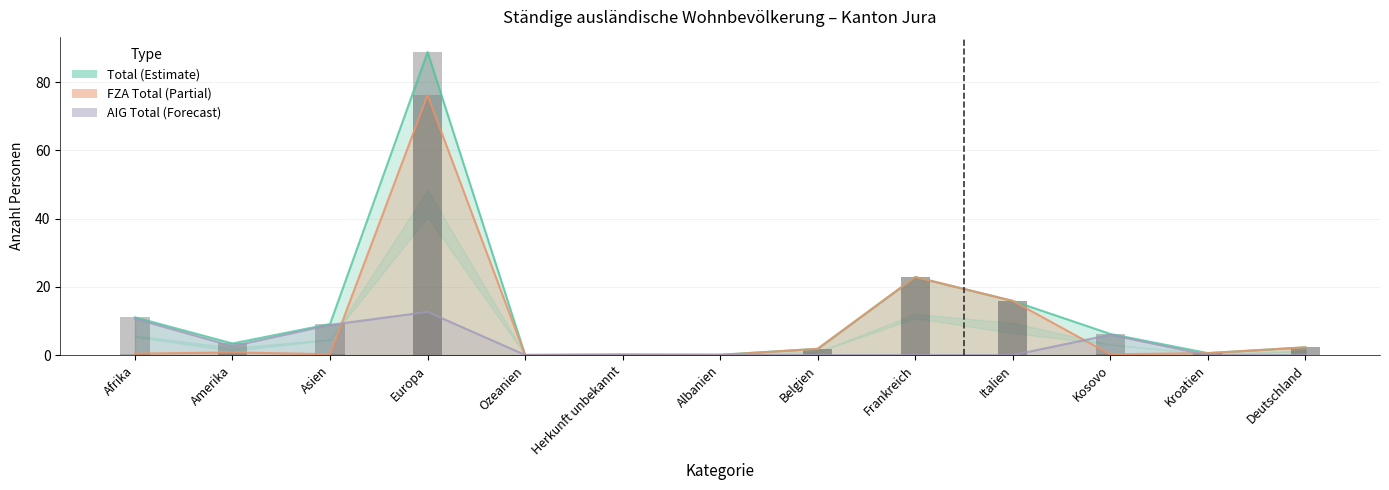

What is the total value across all series at Afrika?

33.6